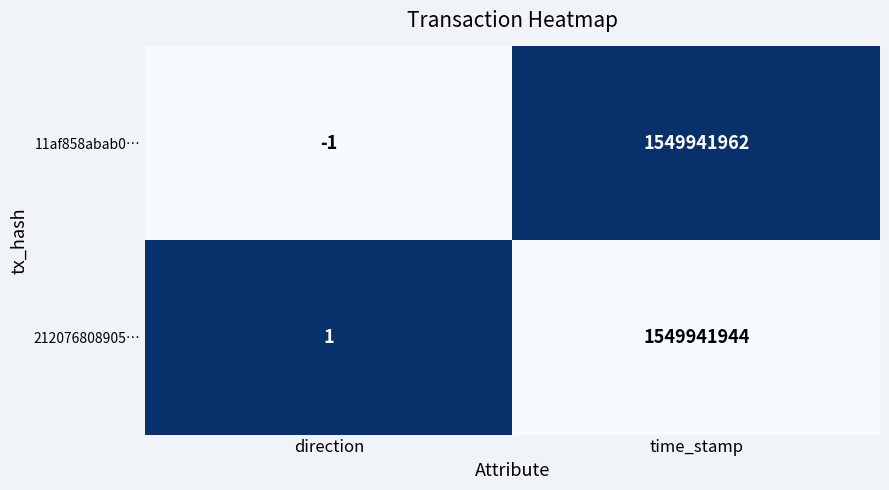

Count the number of data series in this chart.

2